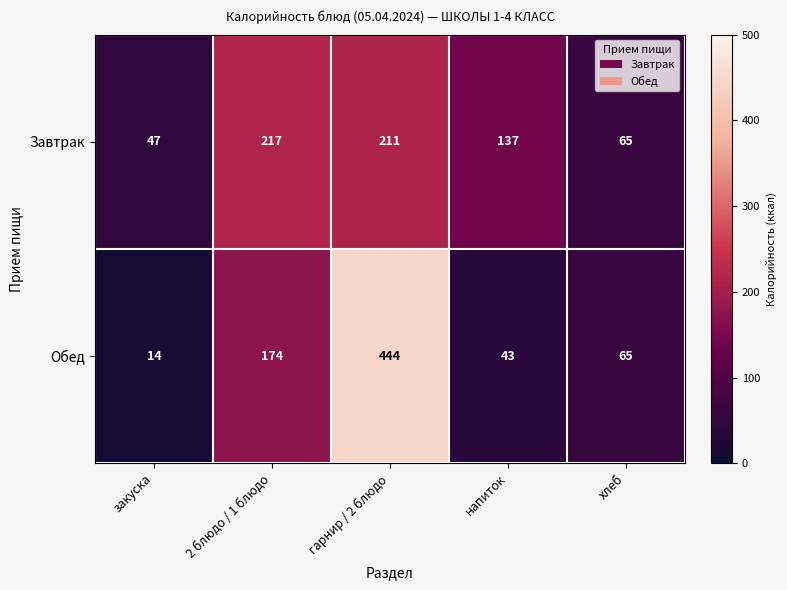

At how many categories does at least one series exceed 430?

1